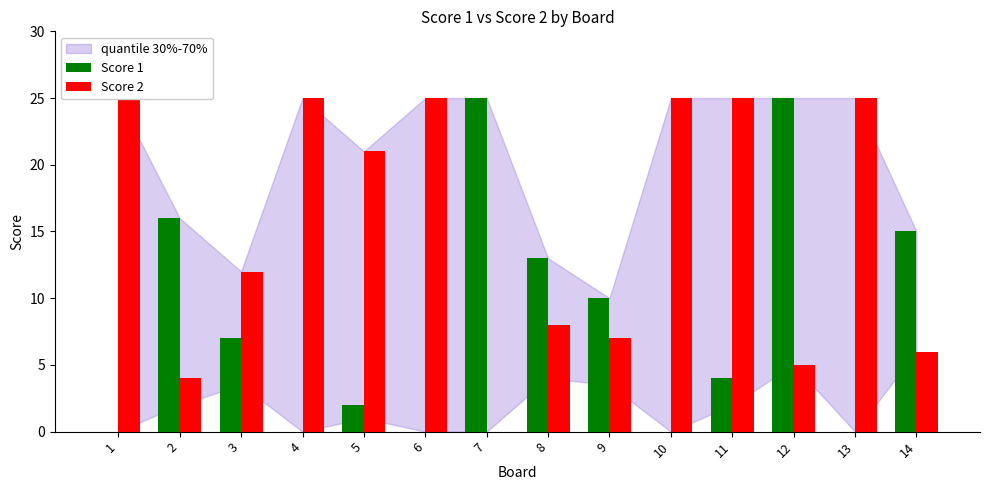

What are all the series names shown in the legend?

Score 1, Score 2